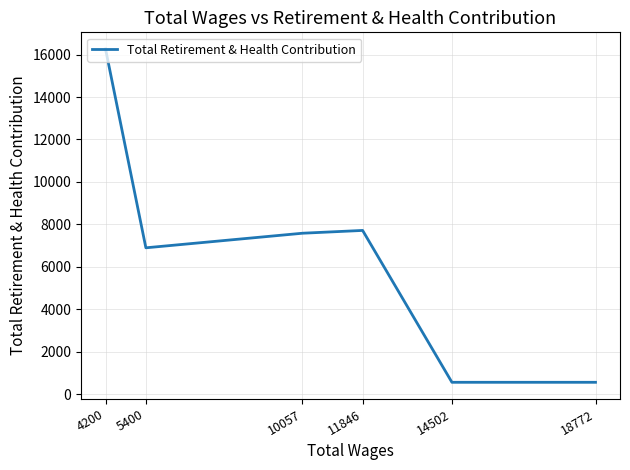

How many points are lower than both their immediate neighbors (excluding endpoints)?

1